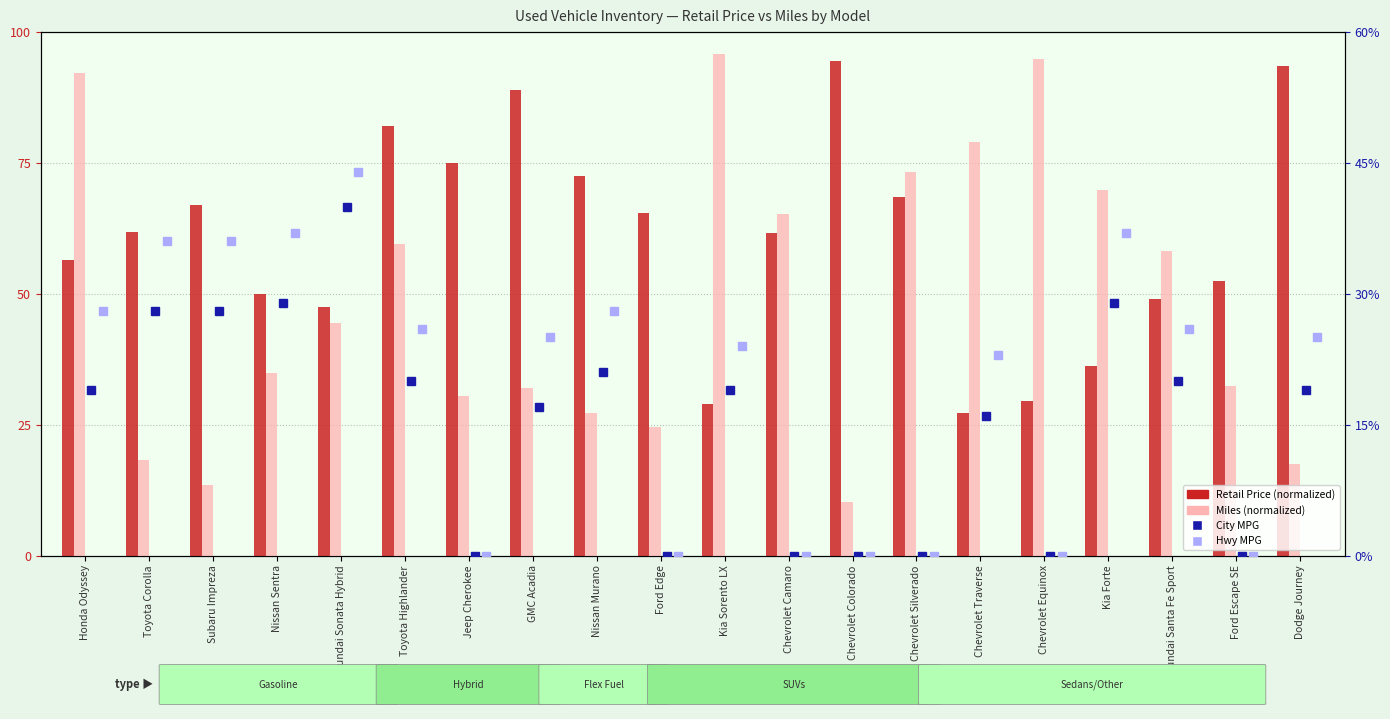

What is the difference between the highest and lowest values at Chevrolet Traverse?

63.1